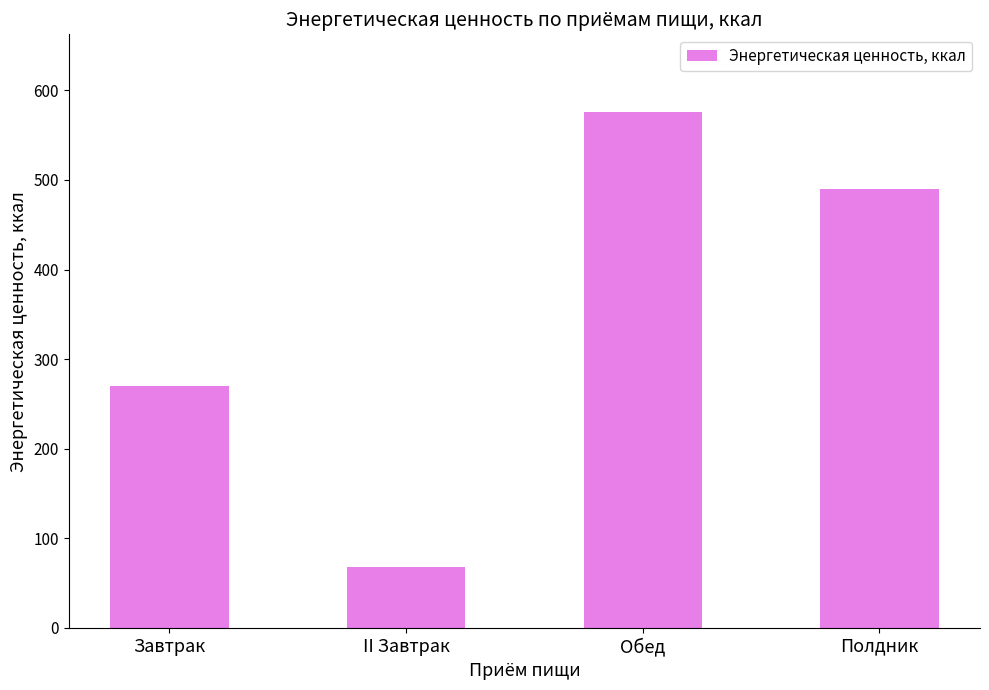

Reading right to left, list all the values displayed in this chart.

489.4	576.2	68.4	270.4